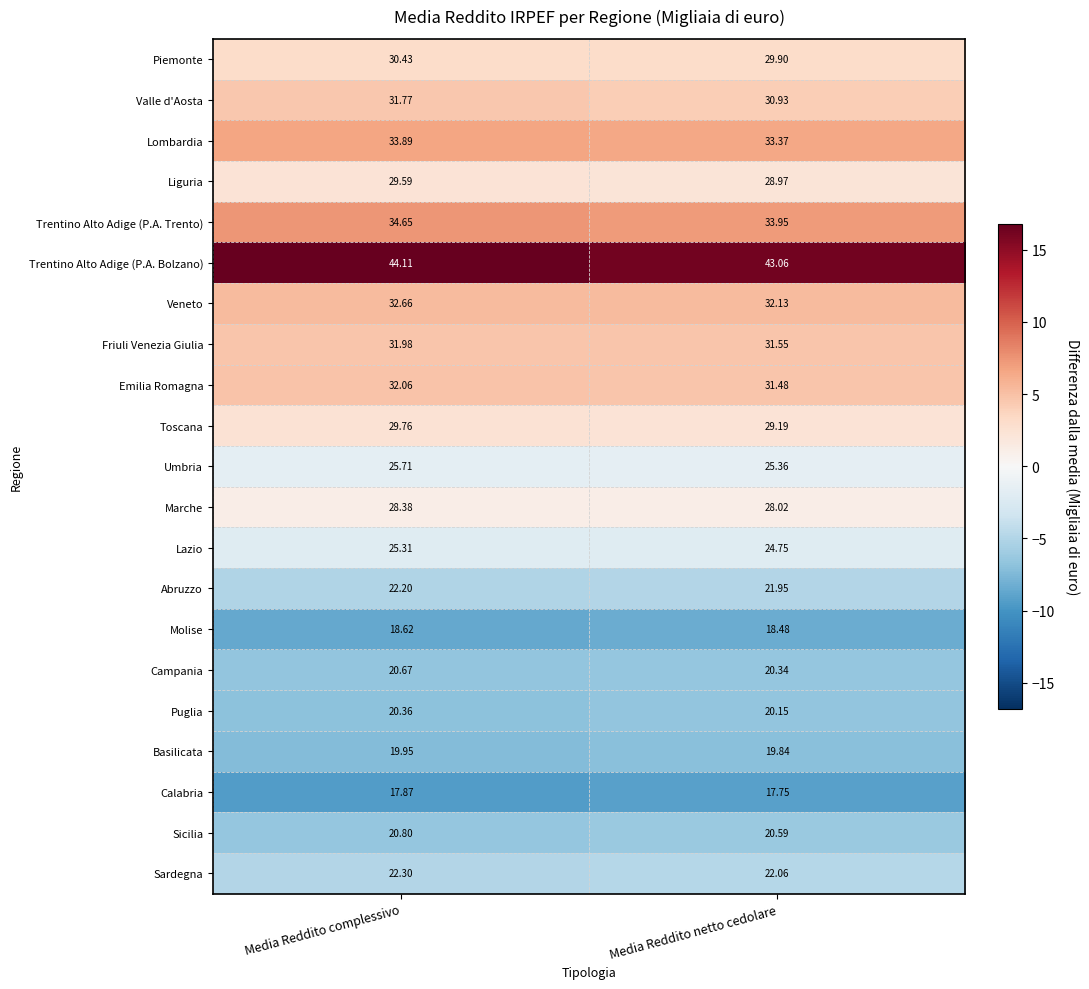

Where is Friuli Venezia Giulia nearest to the value 31?

Media Reddito netto cedolare